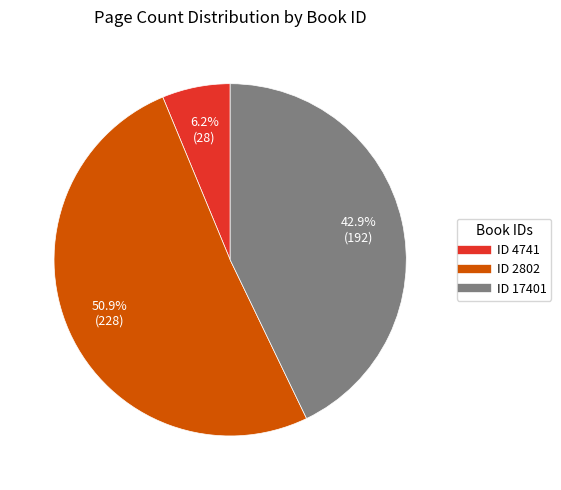

Does any single category account for the majority?

Yes